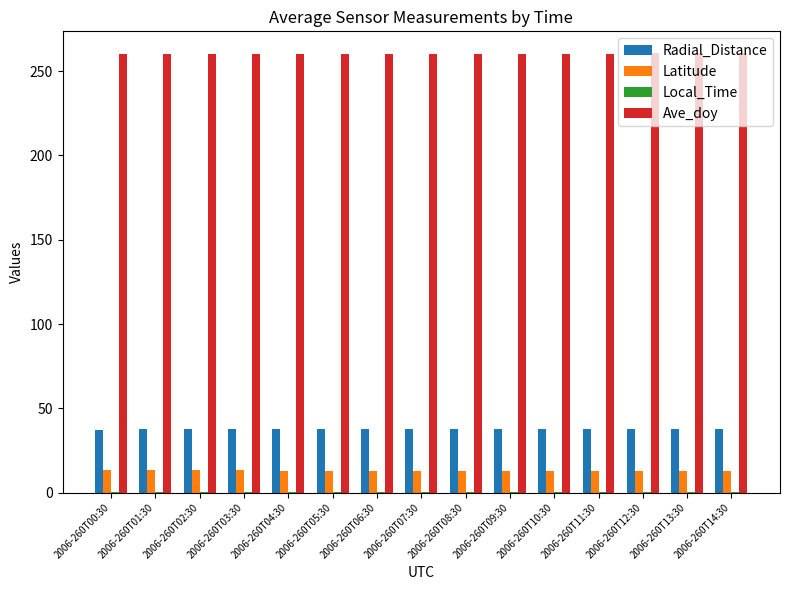

The Radial_Distance series shows 37.6 at 2006-260T12:30. True or false?

True